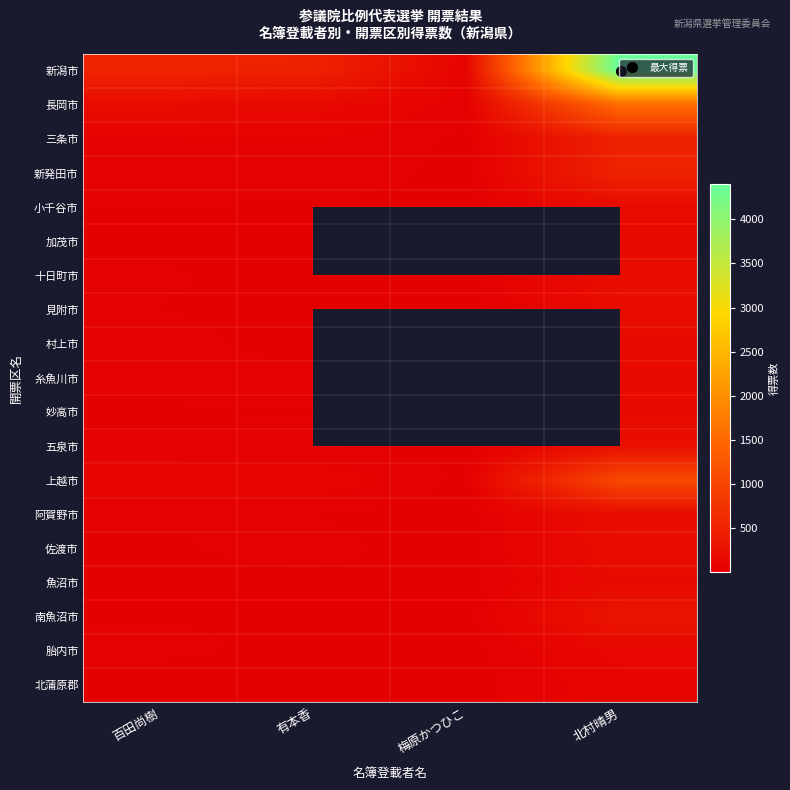

At 北村晴男, list the series in order from smallest to largest.

北蒲原郡, 胎内市, 加茂市, 糸魚川市, 妙高市, 魚沼市, 村上市, 小千谷市, 見附市, 阿賀野市, 佐渡市, 十日町市, 五泉市, 南魚沼市, 三条市, 新発田市, 上越市, 長岡市, 新潟市